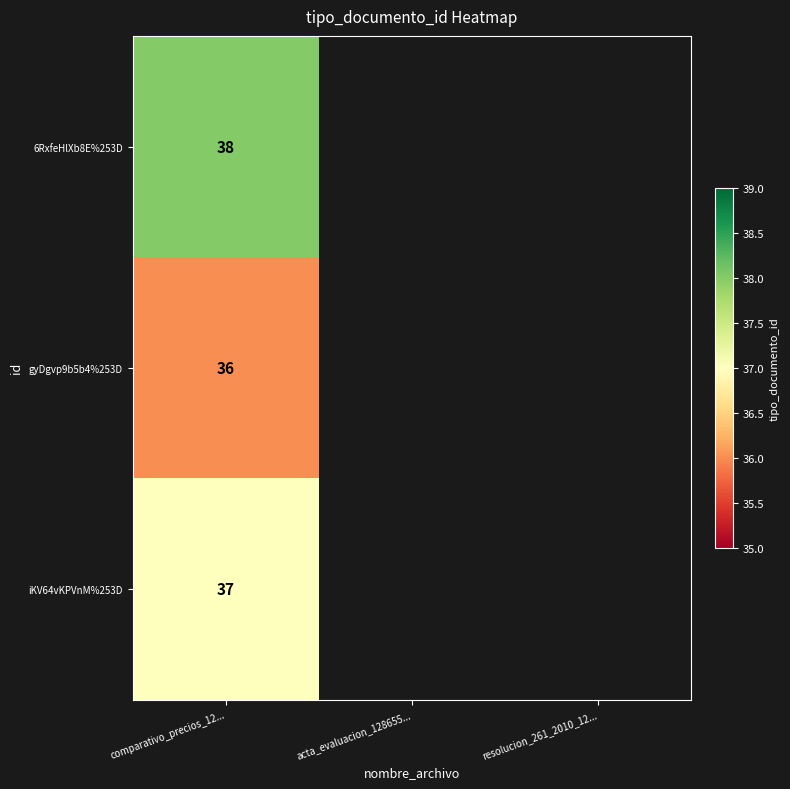

What is the minimum value shown in the chart?

36.0